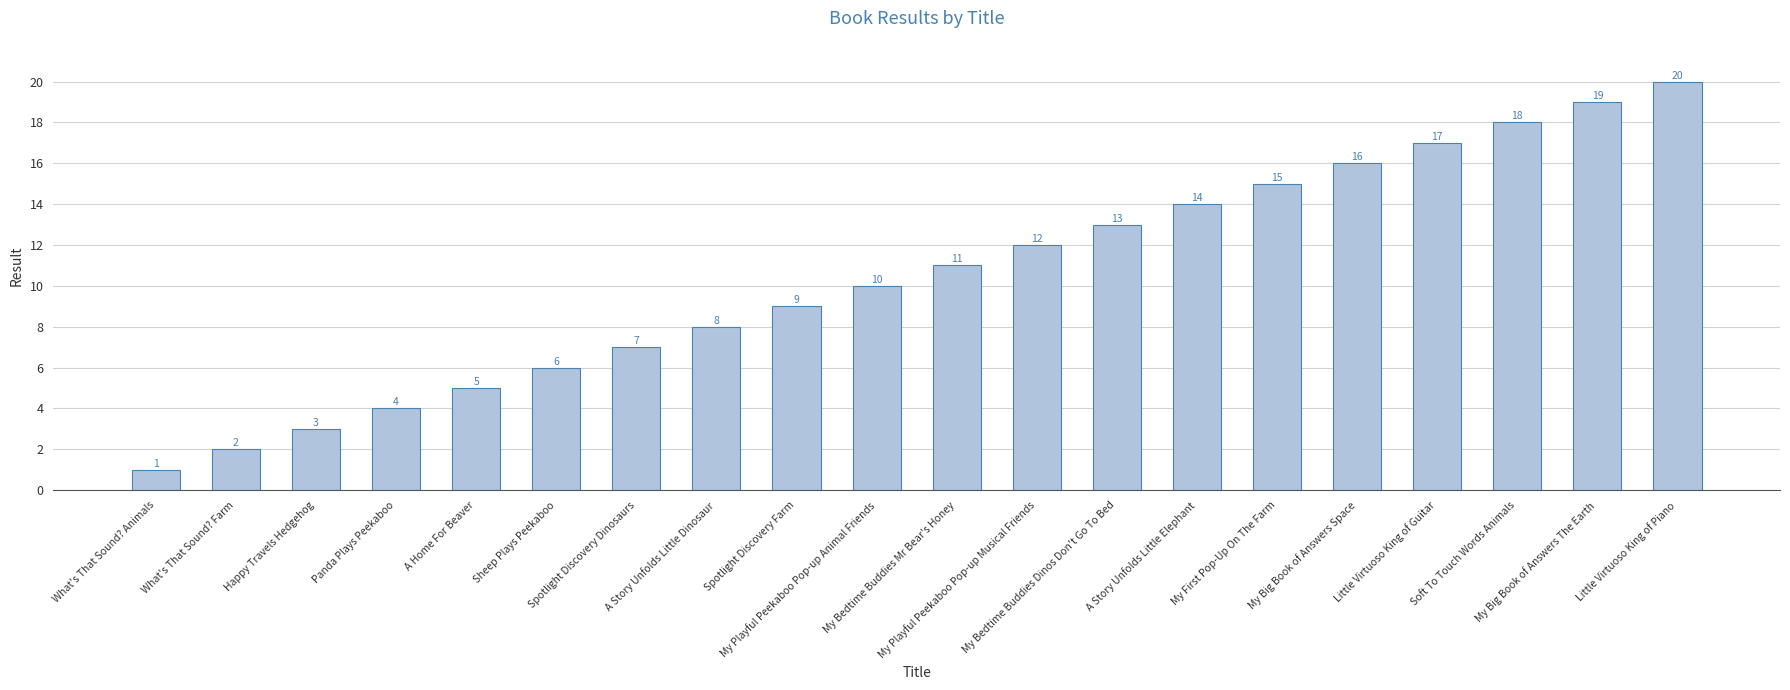

The chart shows a value of 18 at Soft To Touch Words Animals. True or false?

True